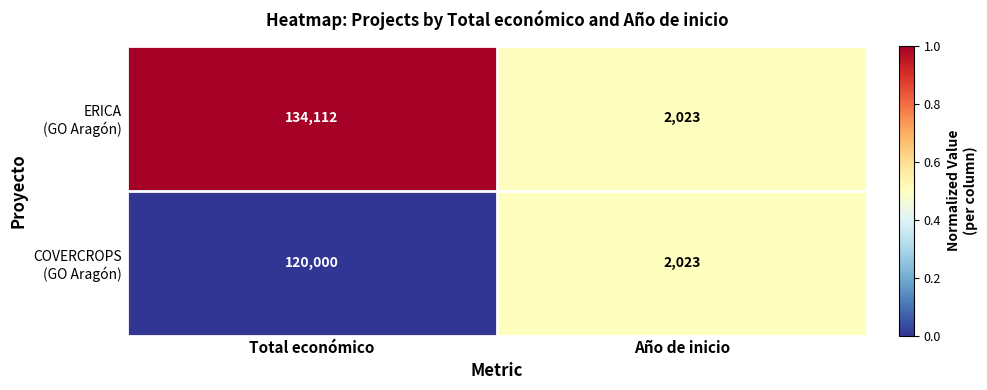

Which category has the highest value across all series?

Total económico